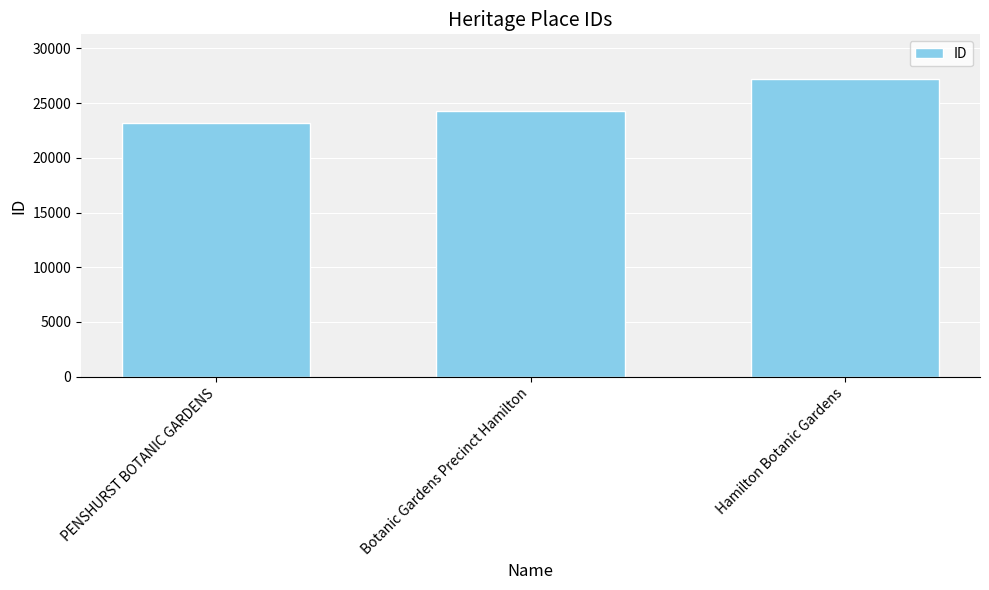

What is the ratio of the value at PENSHURST BOTANIC GARDENS to the value at Hamilton Botanic Gardens?

0.9